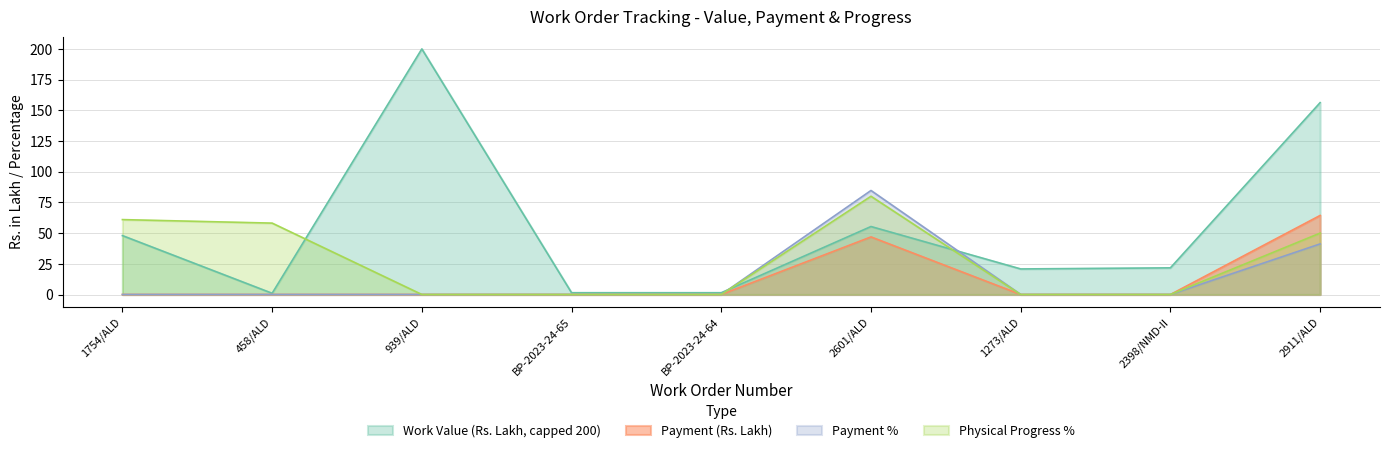

Reading left to right, extract all data points from this chart.

Payment: 1754/ALD=0.0	458/ALD=0.0	939/ALD=0.0	BP-2023-24-65=0.0	BP-2023-24-64=0.0	2601/ALD=46.9	1273/ALD=0.0	2398/NMD-II=0.0	2911/ALD=64.4
Payment %: 1754/ALD=0.0	458/ALD=0.0	939/ALD=0.0	BP-2023-24-65=0.0	BP-2023-24-64=0.0	2601/ALD=84.7	1273/ALD=0.0	2398/NMD-II=0.0	2911/ALD=41.2
Physical Progress %: 1754/ALD=61.0	458/ALD=58.1	939/ALD=0.0	BP-2023-24-65=0.0	BP-2023-24-64=0.0	2601/ALD=80.0	1273/ALD=0.0	2398/NMD-II=0.0	2911/ALD=50.0